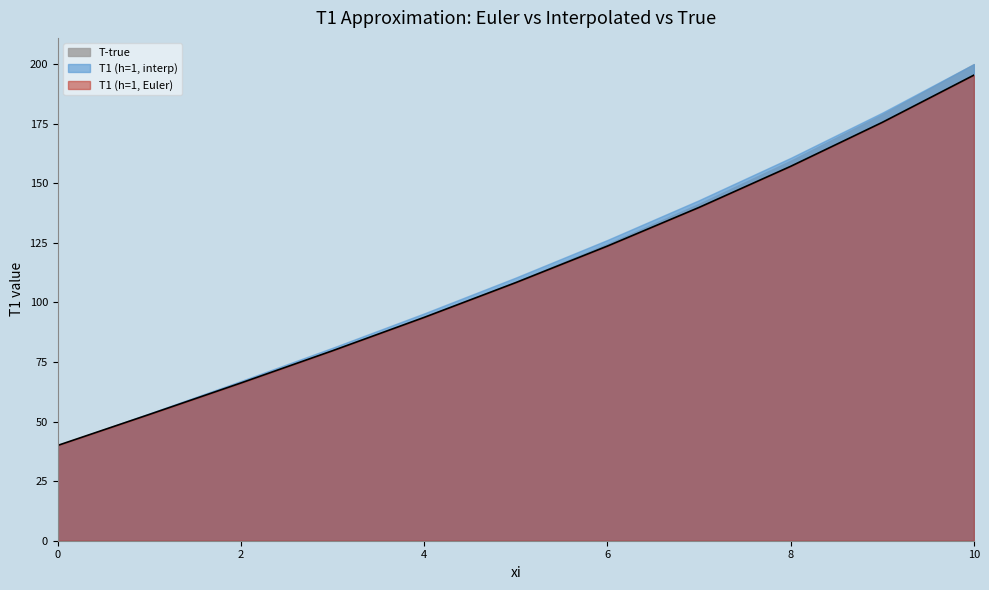

The T1 (h=1, interp) series shows 60.3 at 0. True or false?

False